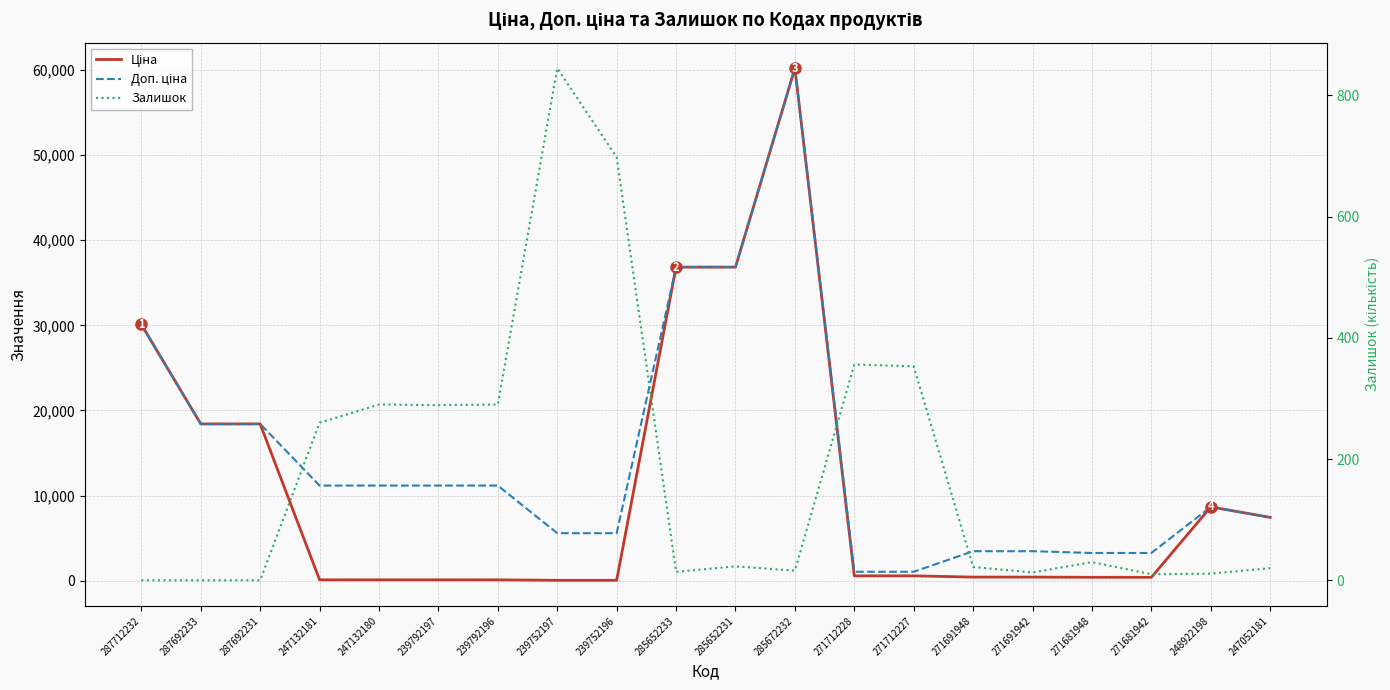

Count the number of categories in the chart.

20